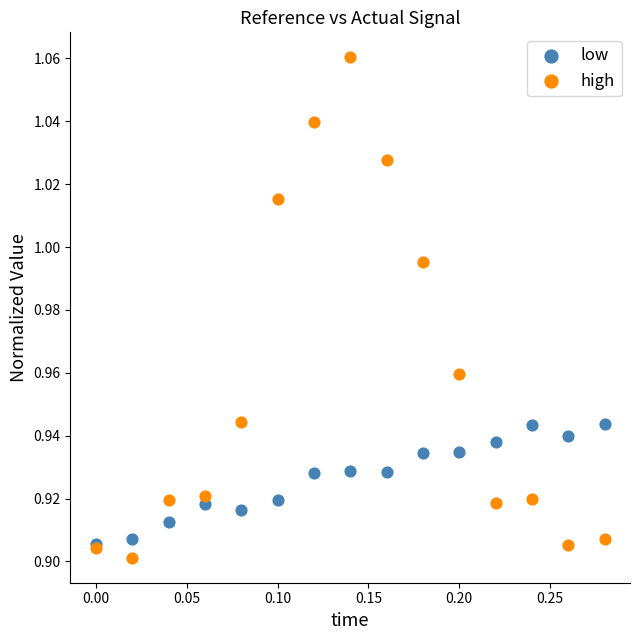

Which series reaches the maximum Y coordinate?

high